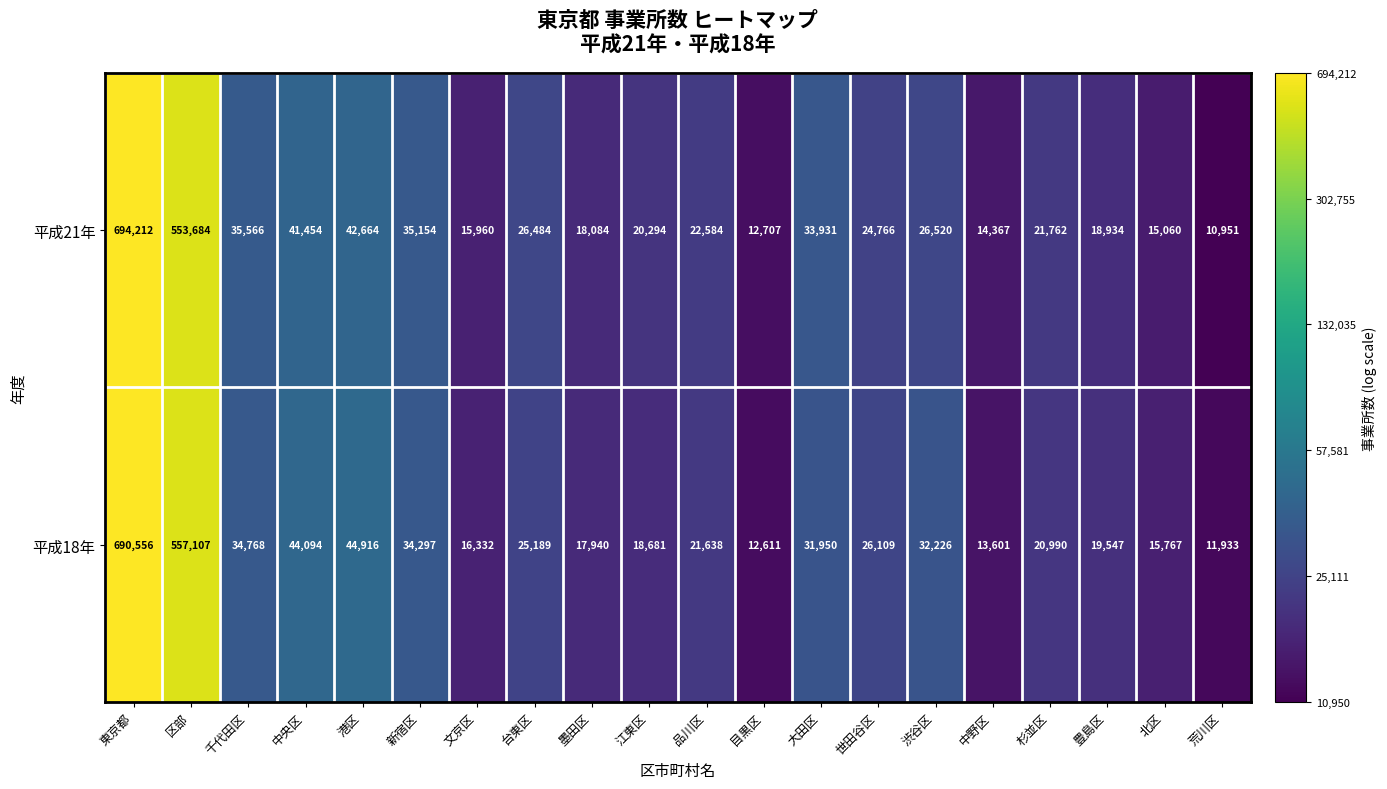

Where does the 平成18年 series first go above 25189?

東京都